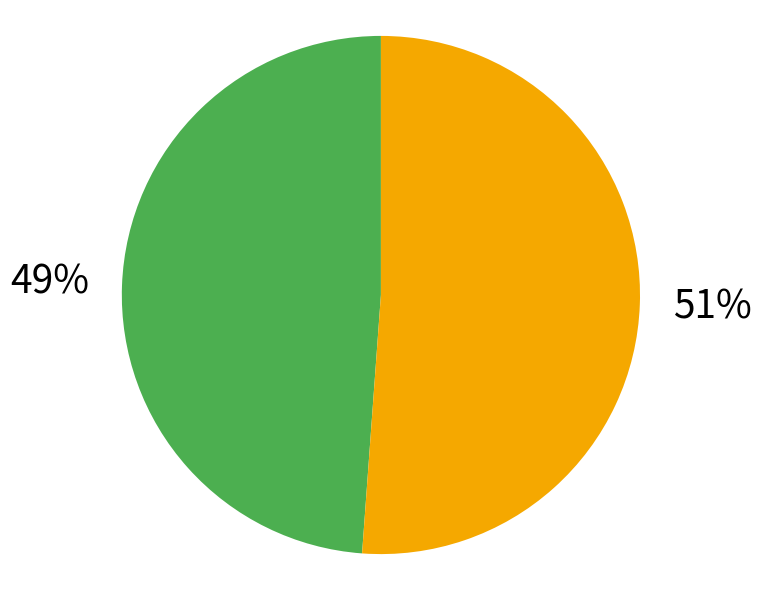

Is there any slice that represents more than half of the pie?

Yes